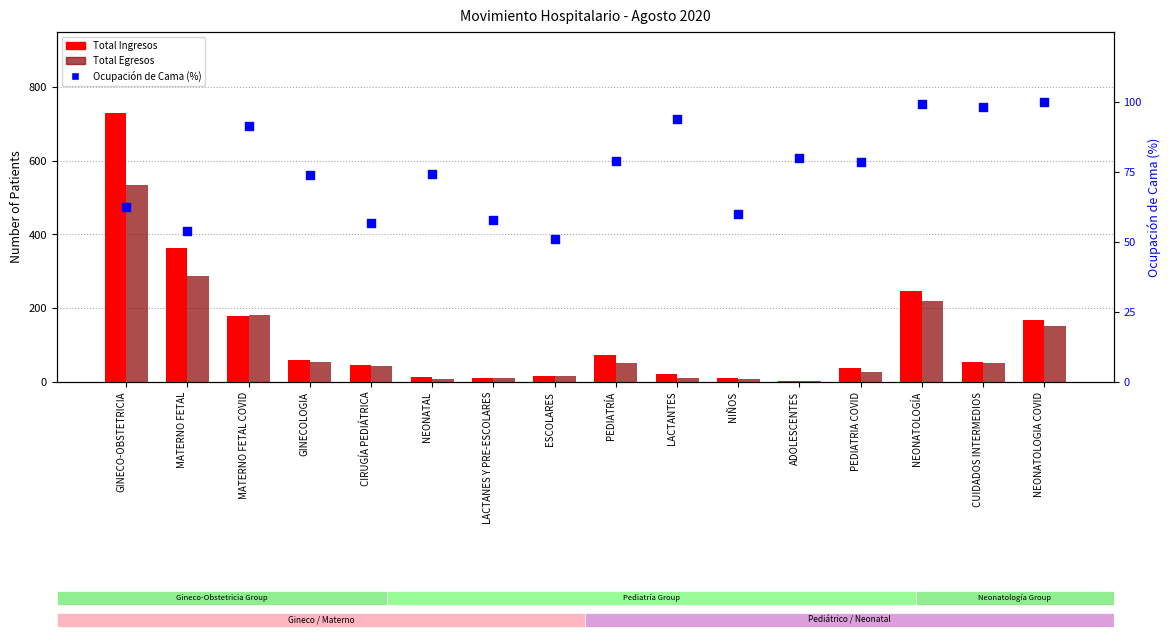

Which series has the largest total across all categories?

Total Ingresos